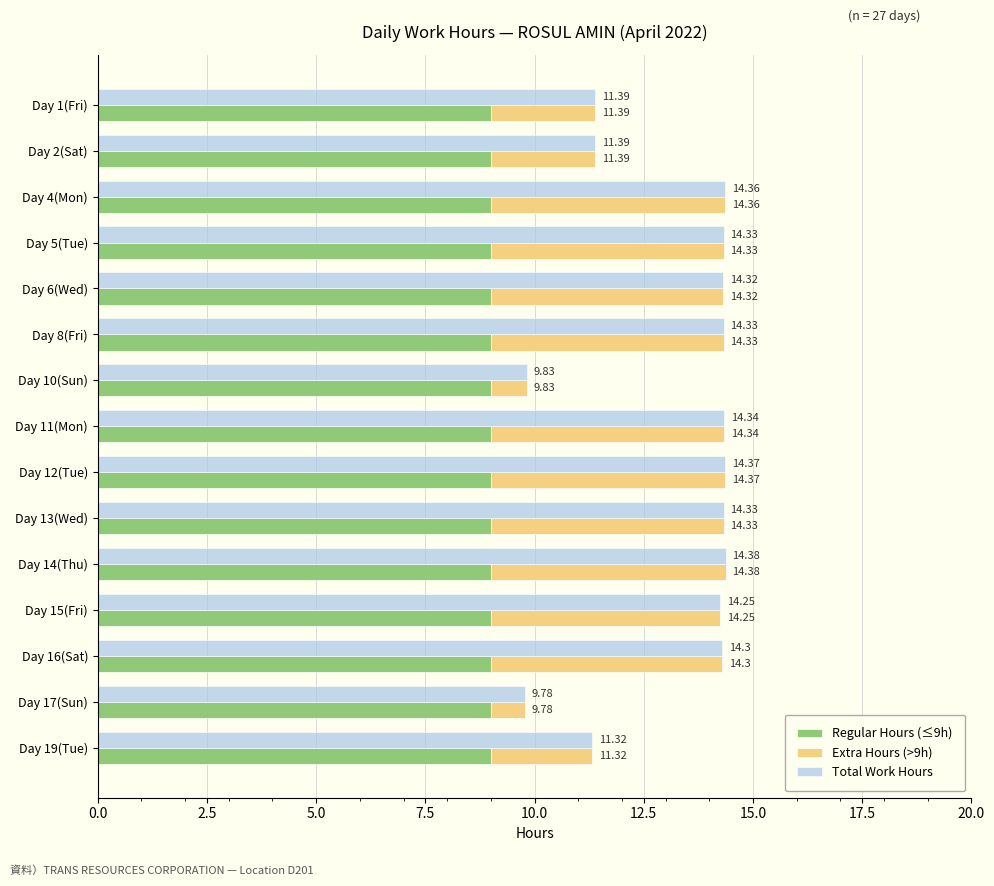

The Extra Hours (>9h) series shows 1.4 at Day 12(Tue). True or false?

False